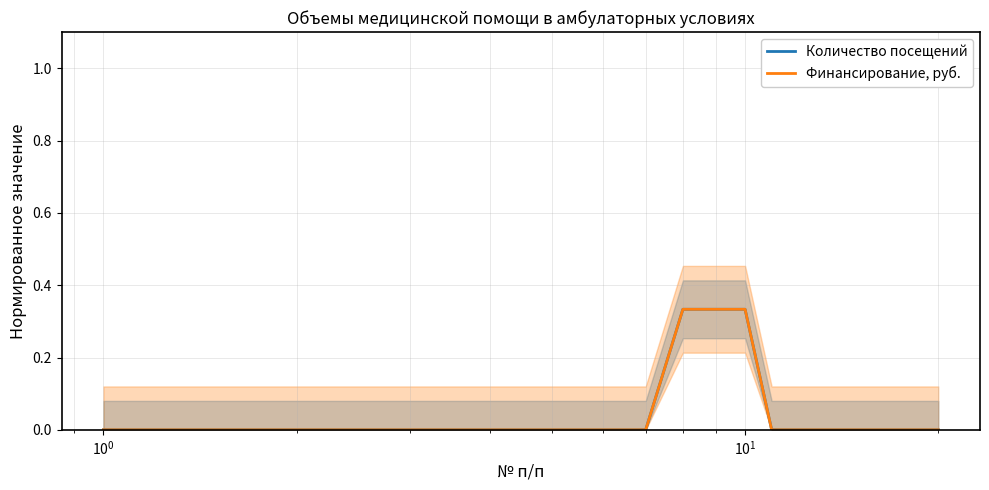

The Финансирование, руб. series shows -0.2 at 12. True or false?

False